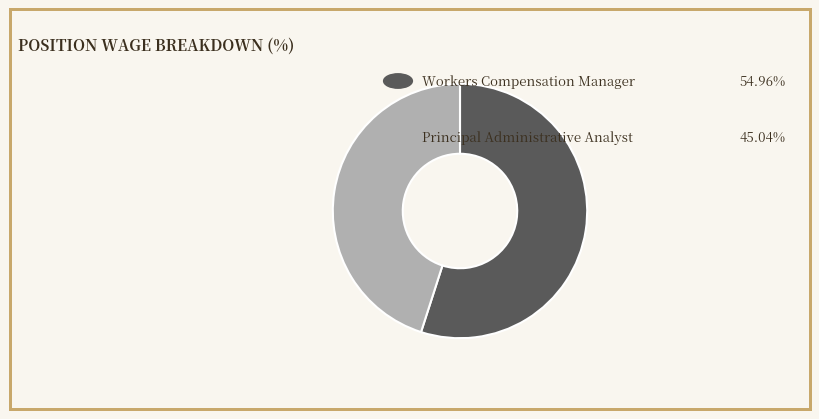

Is there a majority slice in this chart?

Yes